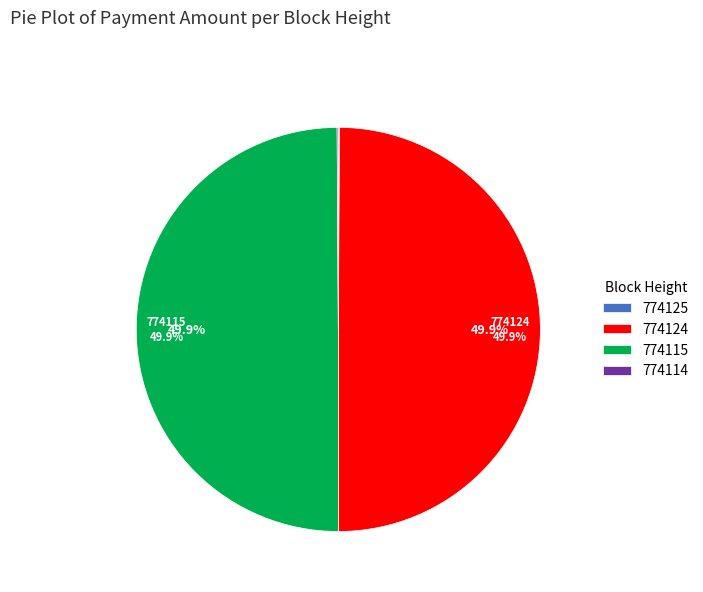

Is 774124 the majority of the pie?

No